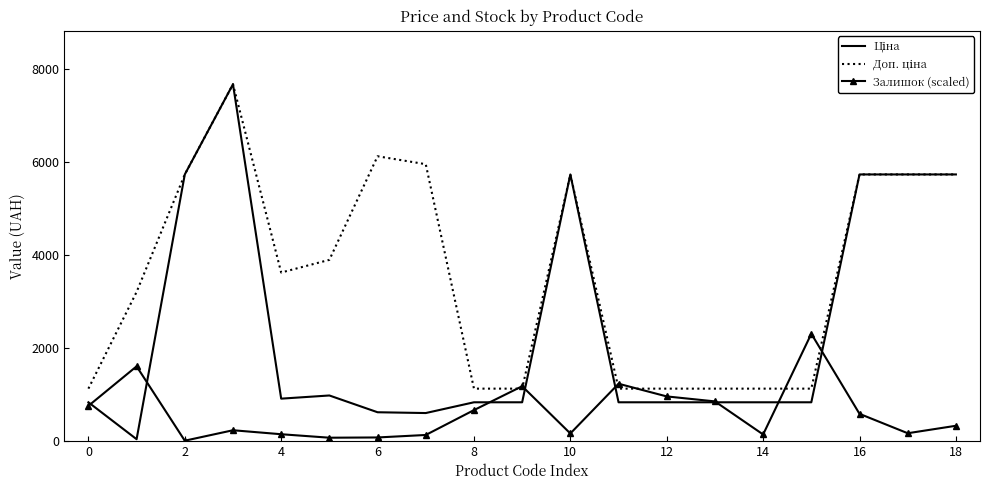

What is the greatest value displayed?

7680.9